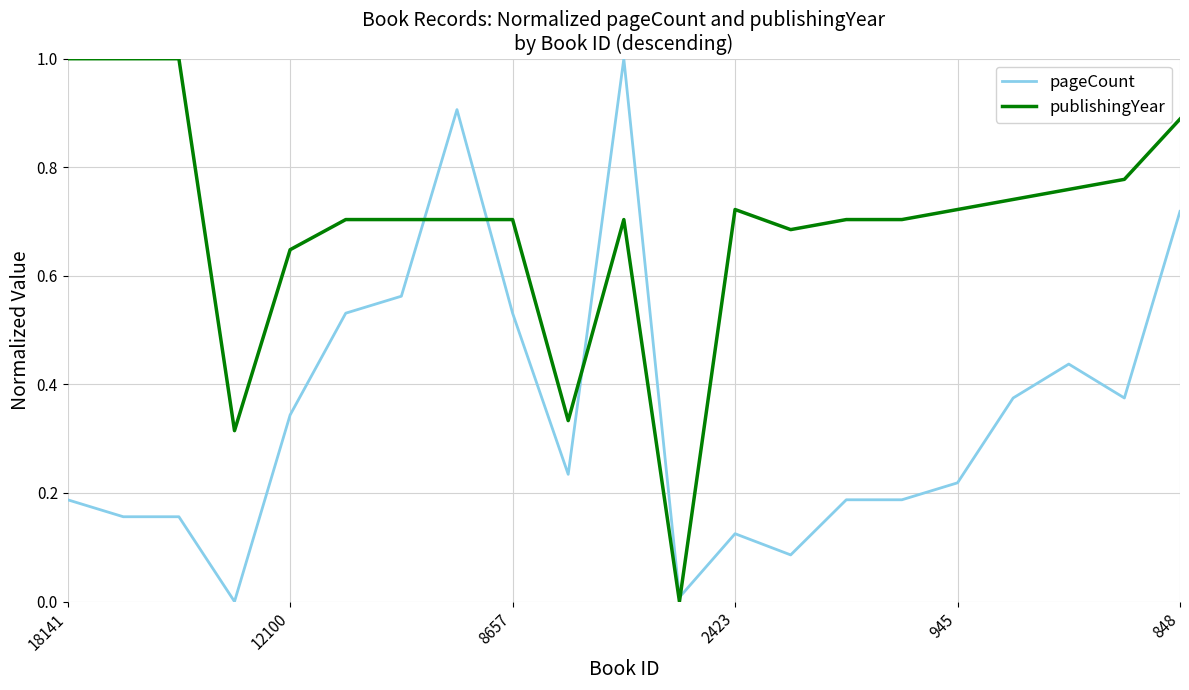

What is the highest value of the publishingYear series?

1.0